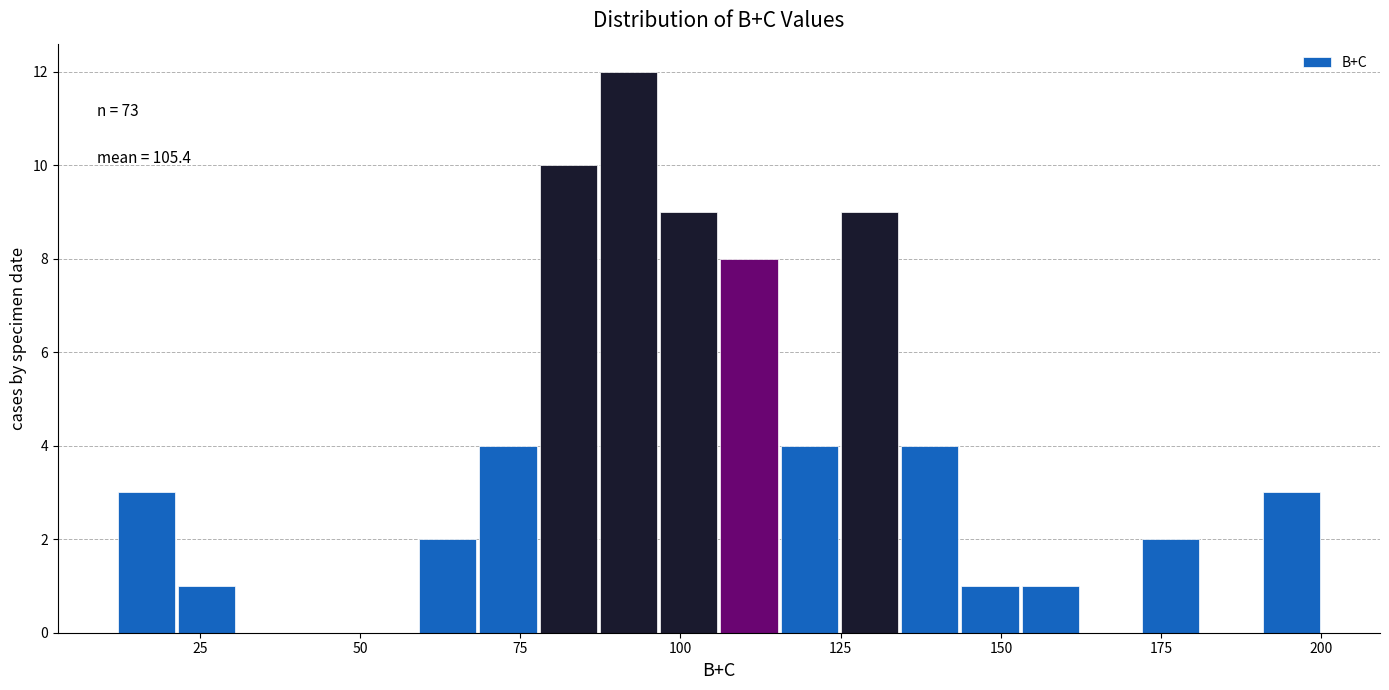

Around what value on the x-axis is the tallest bar? Give the approximate position of its centre, as read against the axis.

90